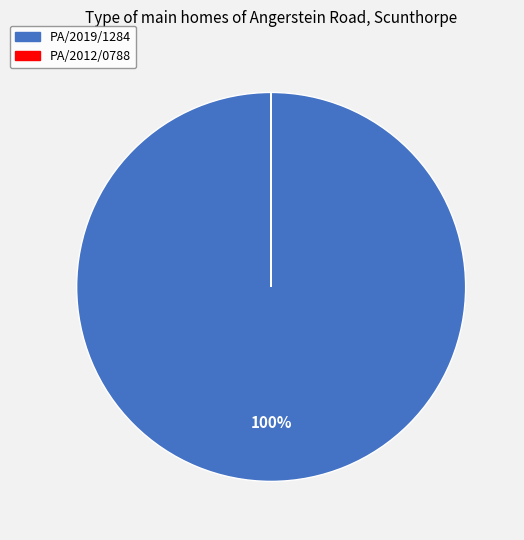

Does any single category account for the majority?

Yes